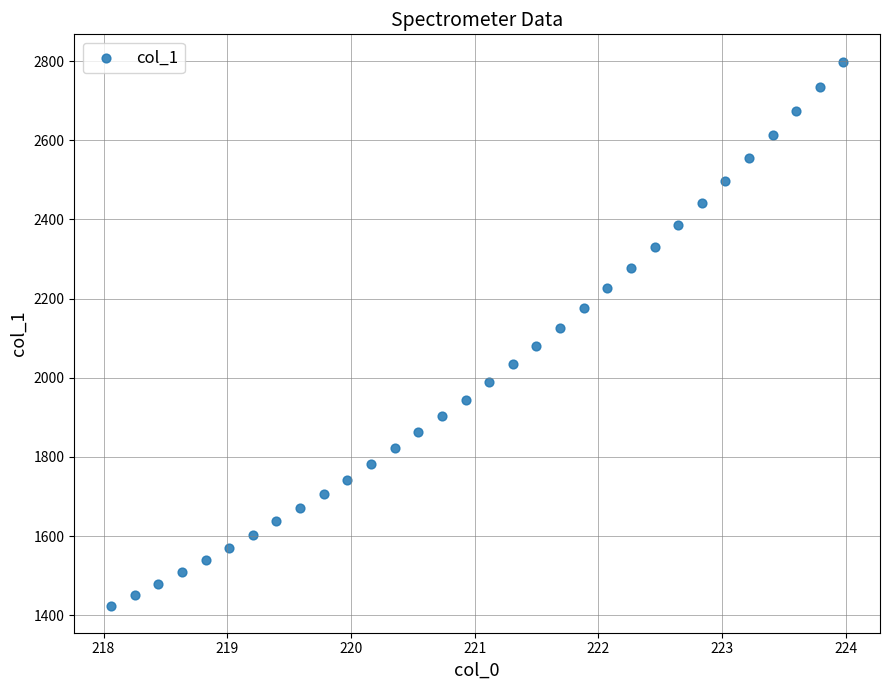

What is the range of X values (max minus min)?

5.9